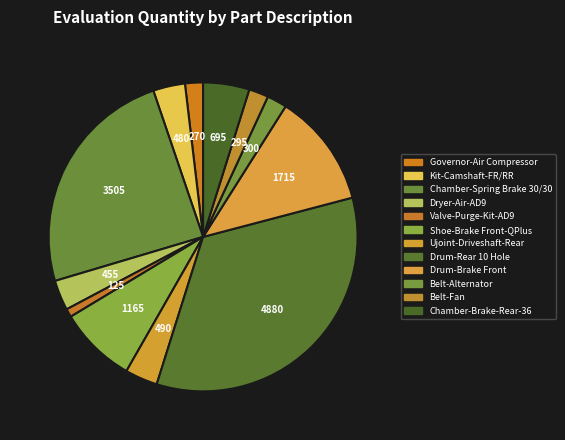

Approximately how many times larger is the value at Belt-Fan compared to Kit-Camshaft-FR/RR?

0.6